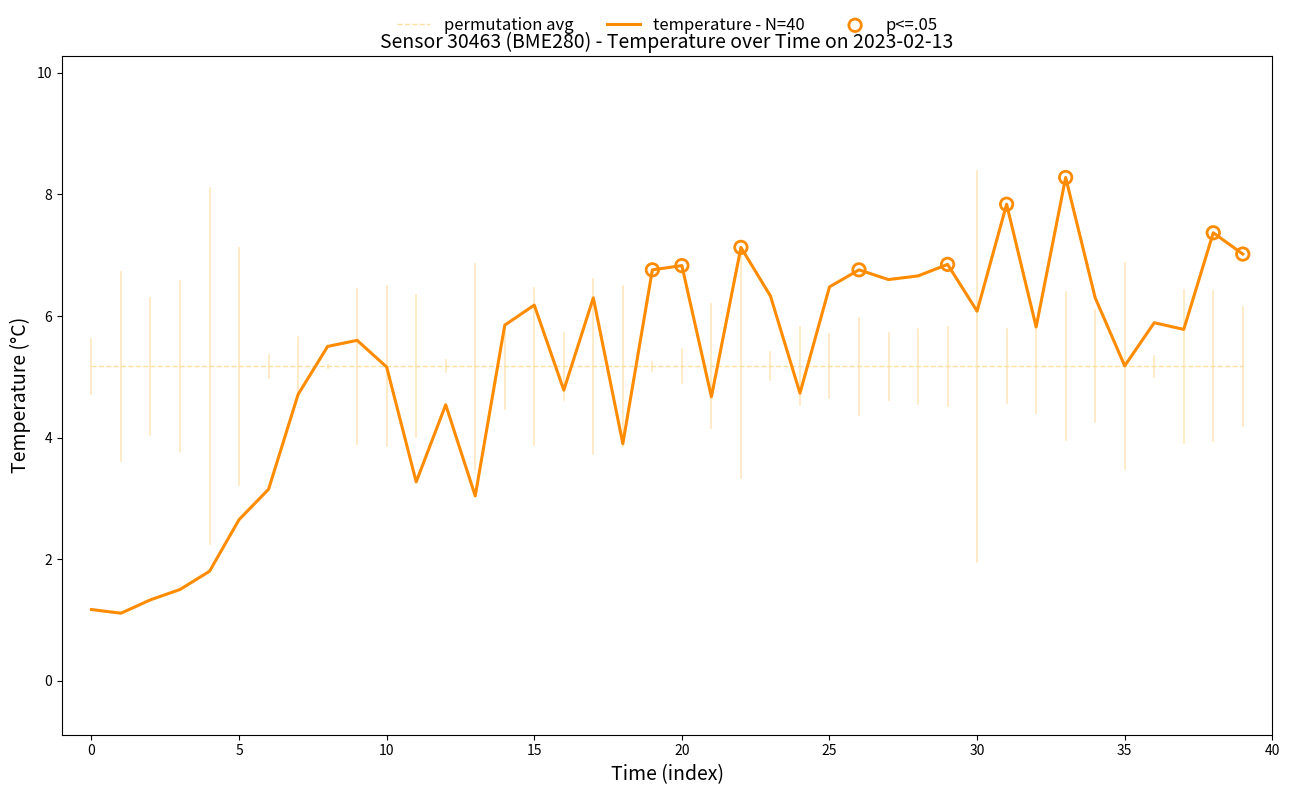

Which series has the largest range (max minus min)?

temperature - N=40